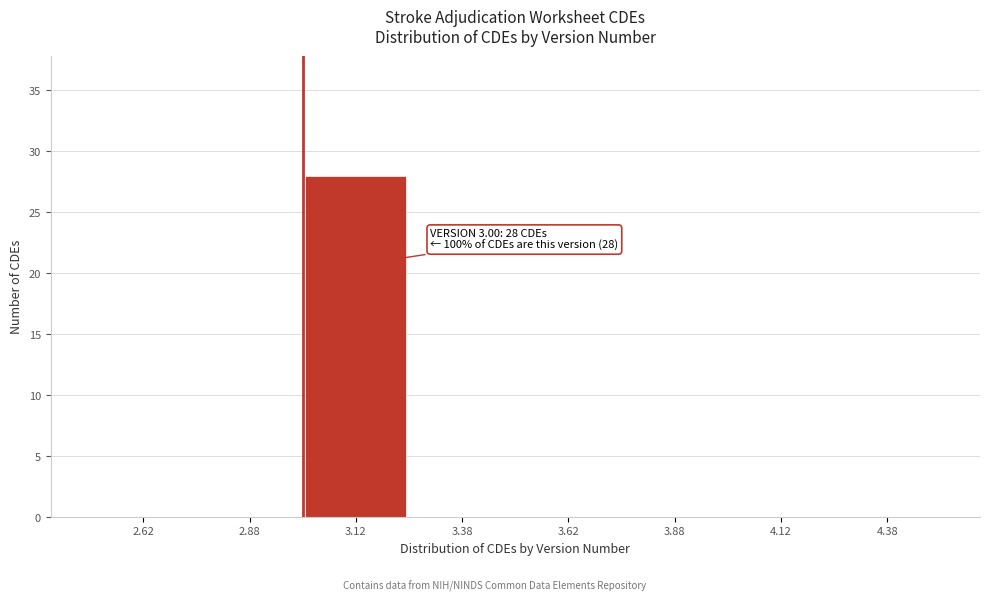

Which range on the x-axis has the tallest bar?

3.00 to 3.25